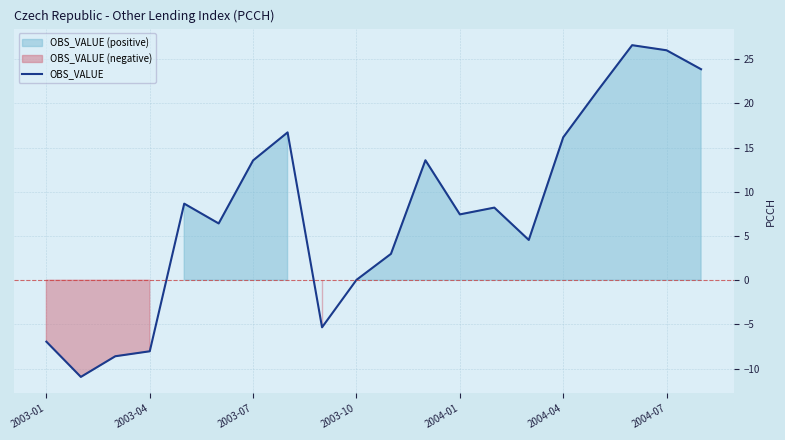

The OBS_VALUE series shows 0.0 at 2003-10. True or false?

True